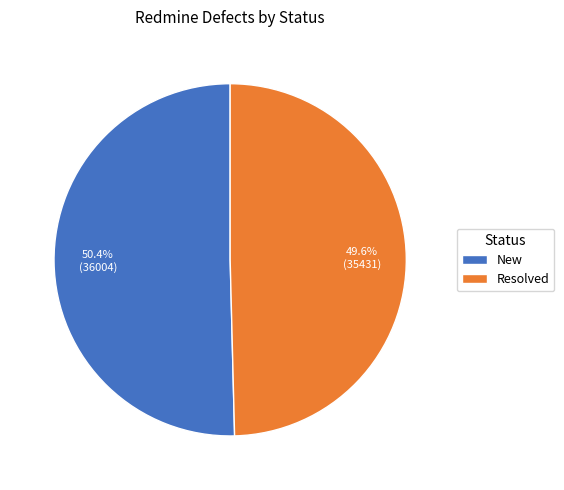

Rank the categories by value from highest to lowest.

New, Resolved